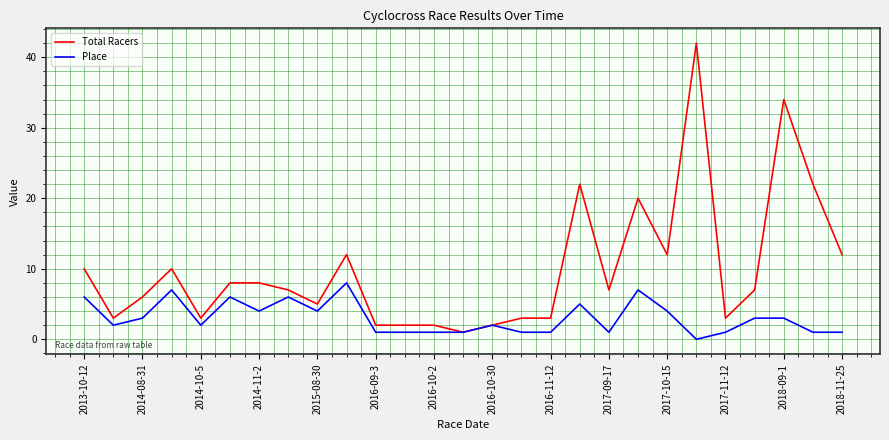

Which series has the largest total across all categories?

Total Racers